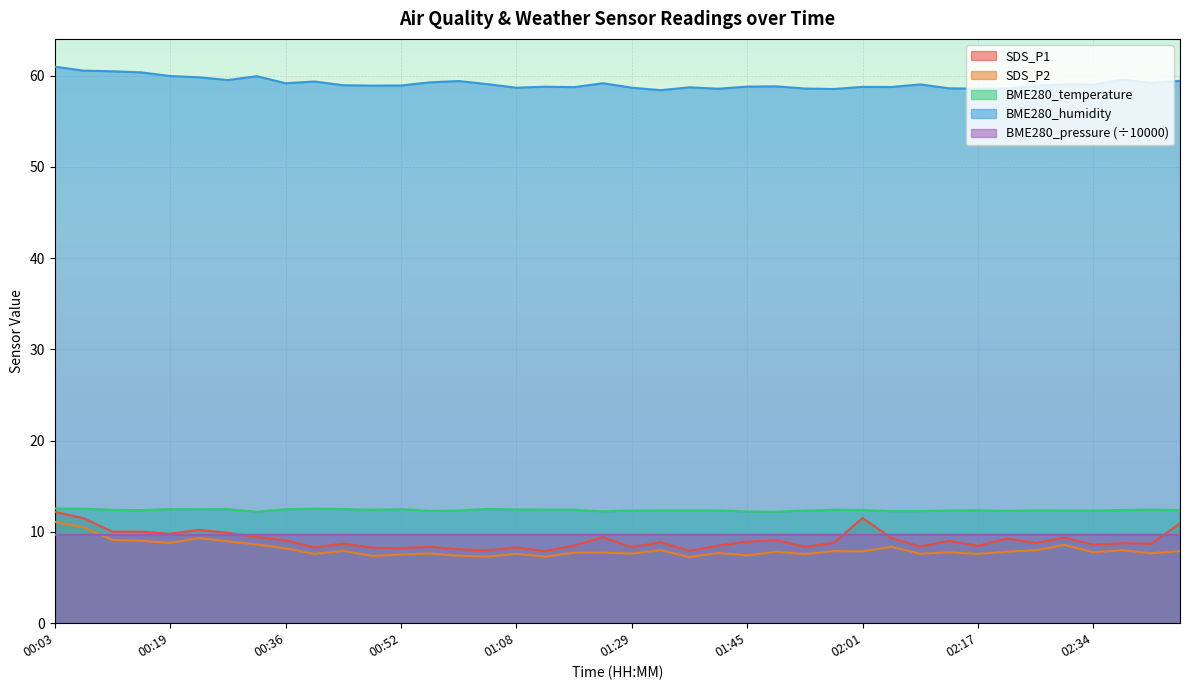

True or false: BME280_pressure has a value of 17.2 at 01:08.

False